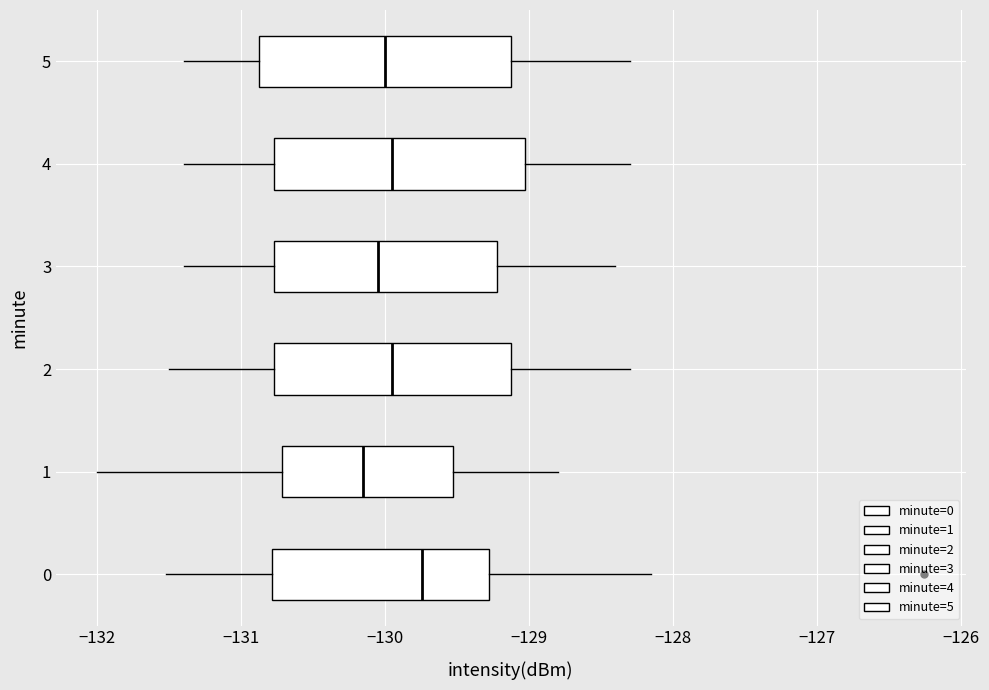

Reading bottom to top, read every box against the x-axis: the position of its median line, the range the box covers, and the ends of its whiskers. The values are not printed on the chart, so give them approximately, as read against the axis.

0: median -129.7, box -130.8 to -129.3, whiskers -131.5 to -128.2
1: median -130.2, box -130.7 to -129.5, whiskers -132.0 to -128.8
2: median -129.9, box -130.8 to -129.1, whiskers -131.5 to -128.3
3: median -130.0, box -130.8 to -129.2, whiskers -131.4 to -128.4
4: median -129.9, box -130.8 to -129.0, whiskers -131.4 to -128.3
5: median -130.0, box -130.9 to -129.1, whiskers -131.4 to -128.3